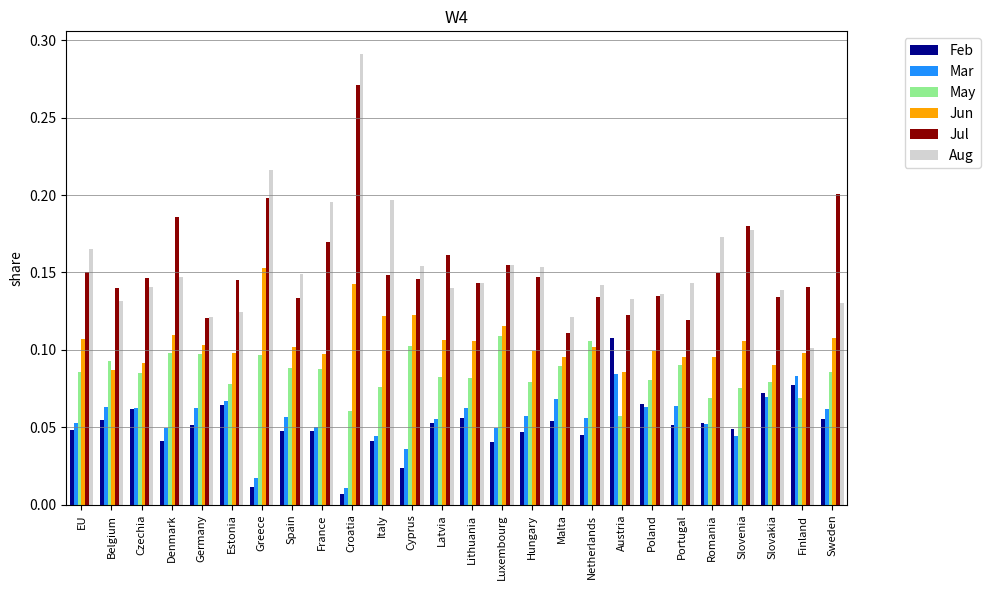

Is the value of Jun at Netherlands greater than the value of Aug at Hungary?

No